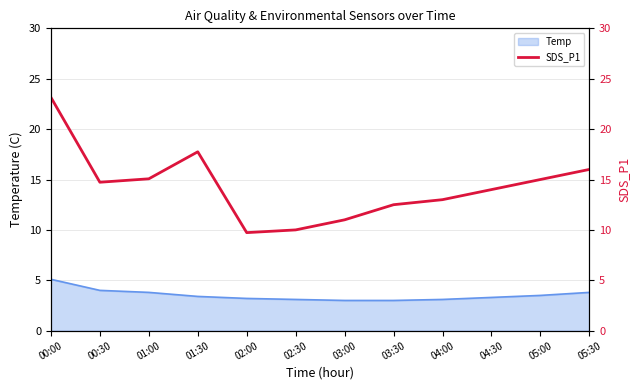

What is the difference between the second highest and minimum values?

8.0